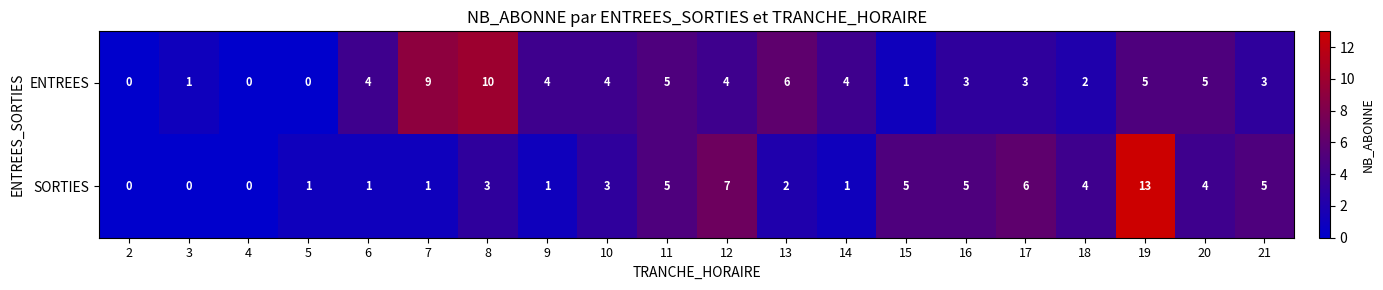

What is the average value of the ENTREES series?

4